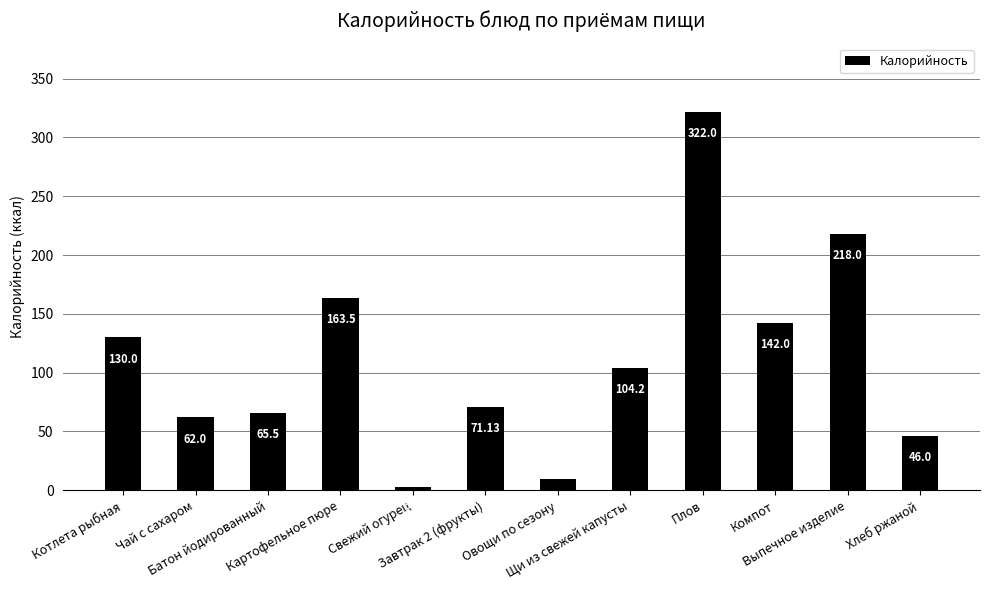

At which label is the value closest to 162?

Картофельное пюре